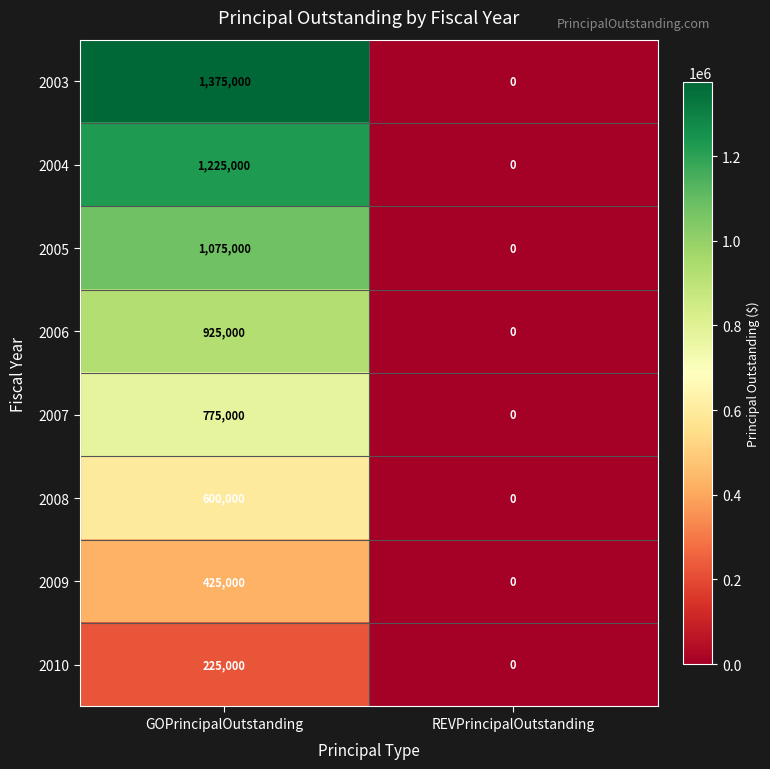

What is the difference between the highest and lowest values at GOPrincipalOutstanding?

1150000